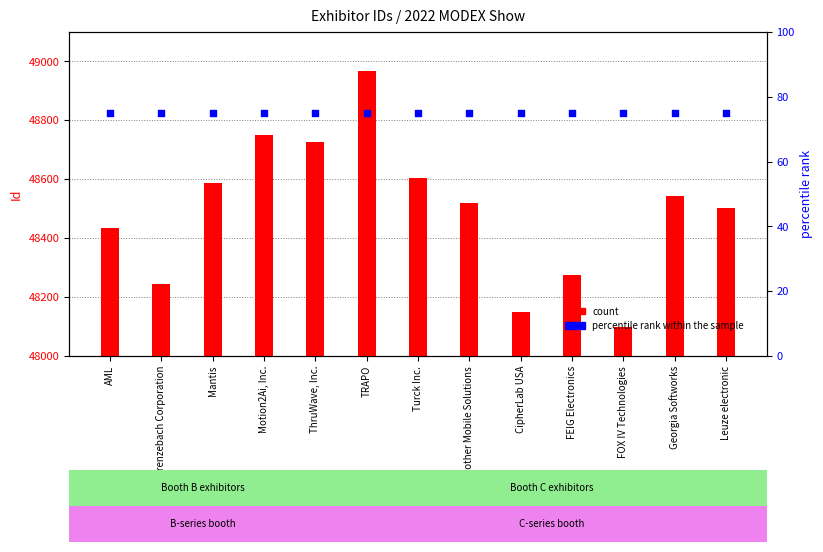

At how many categories does at least one series exceed 23126?

13